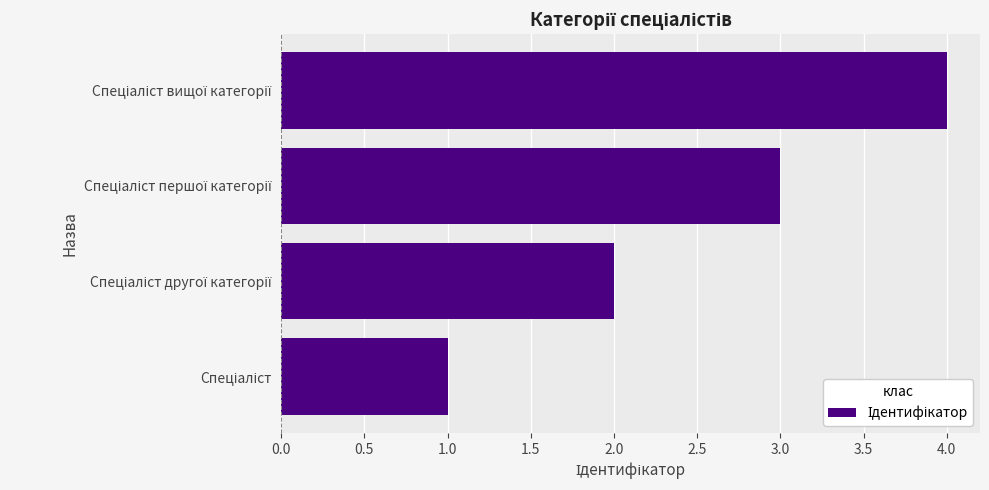

What is the difference between the maximum and minimum values?

3